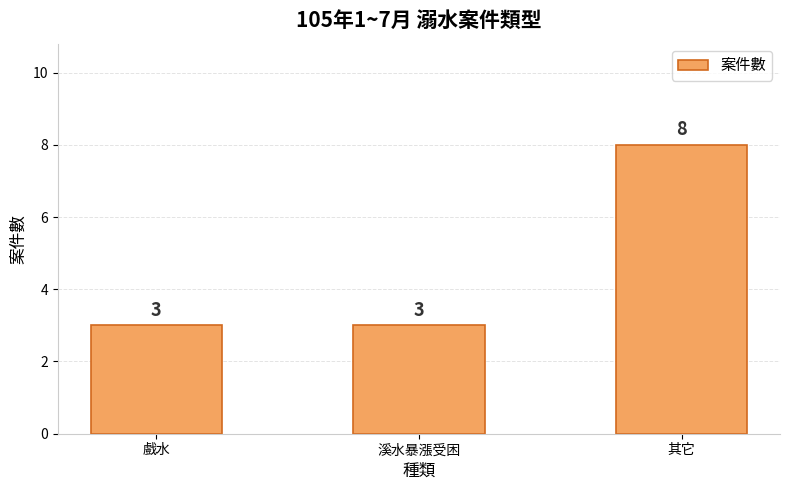

What is the label of the 1st bar from the right?

其它